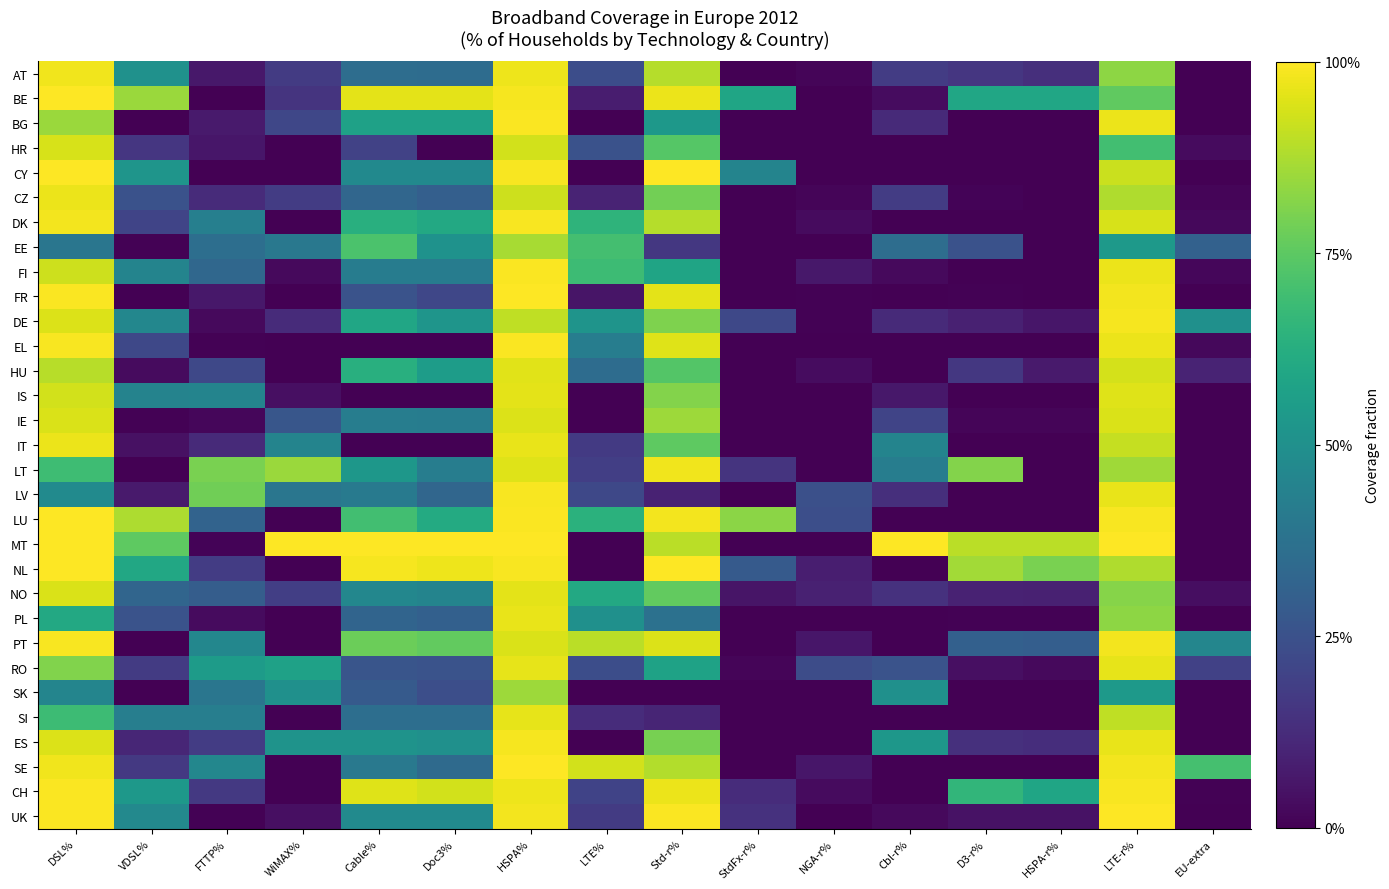

What is the total value across all series at D3-r%?

5.2